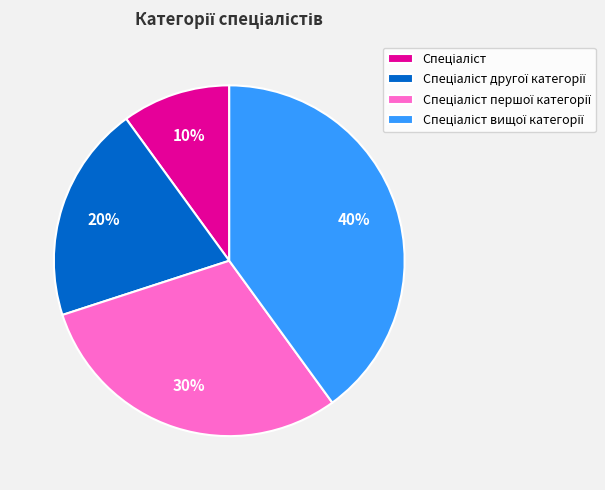

To the nearest percent, what is the difference between the largest and smallest slice percentages?

30%